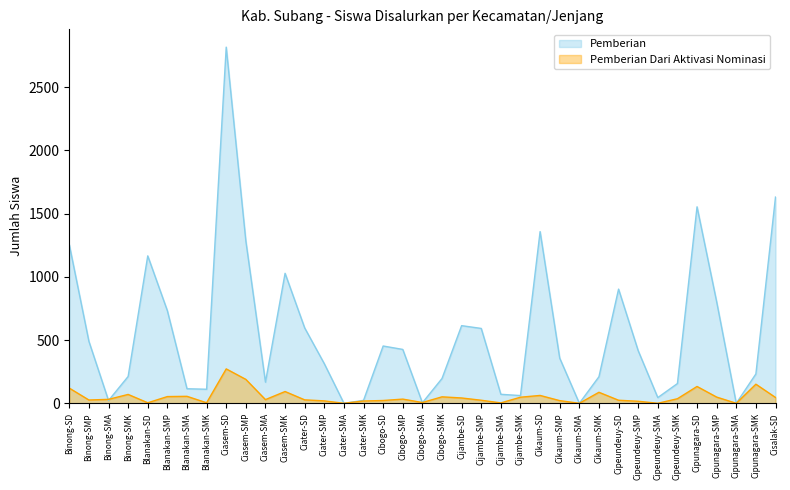

At Cikaum-SMP, list the series in order from smallest to largest.

Pemberian Dari Aktivasi Nominasi, Pemberian